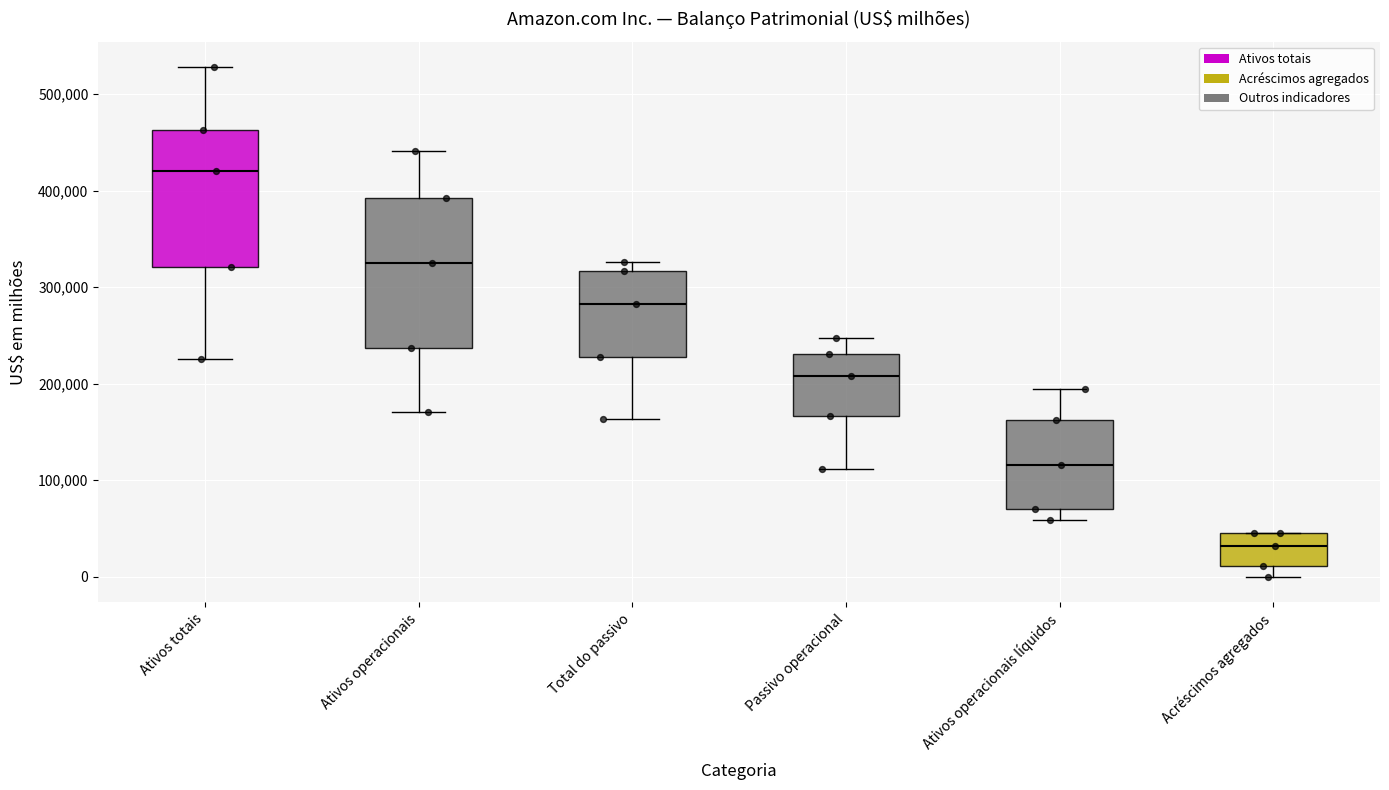

Reading left to right, transcribe this box plot: for each box, give where its median line is, the range the box spans, and where its two whiskers end, as read against the y-axis. The values are not printed on the chart, so give them approximately, as read against the axis.

Ativos totais: median 420000, box 320000 to 460000, whiskers 230000 to 530000
Ativos operacionais: median 320000, box 240000 to 390000, whiskers 170000 to 440000
Total do passivo: median 280000, box 230000 to 320000, whiskers 160000 to 330000
Passivo operacional: median 210000, box 170000 to 230000, whiskers 110000 to 250000
Ativos operacionais líquidos: median 120000, box 70000 to 160000, whiskers 60000 to 190000
Acréscimos agregados: median 30000, box 10000 to 50000, whiskers 0 to 50000